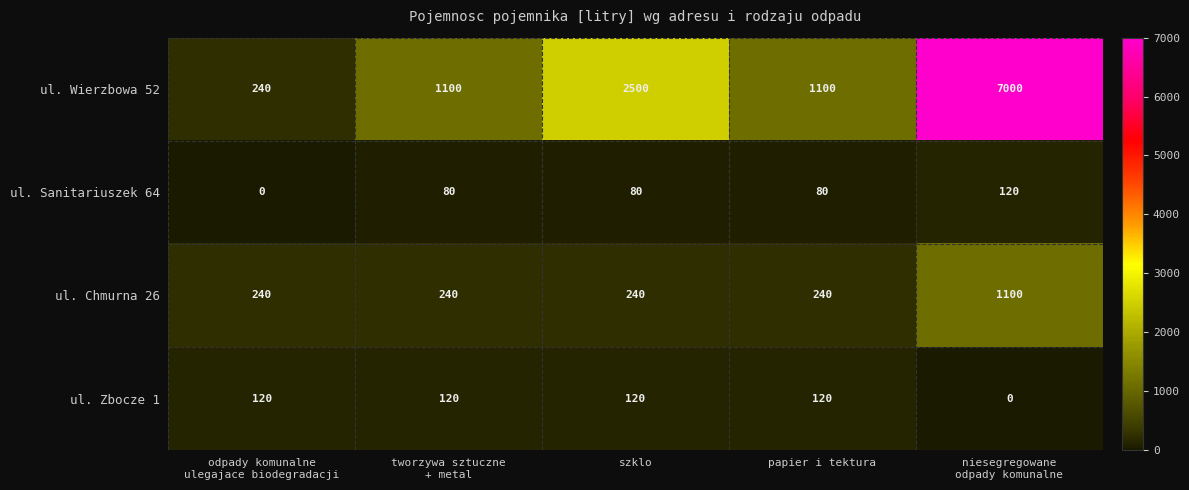

Which series has the largest range (max minus min)?

ul. Wierzbowa 52